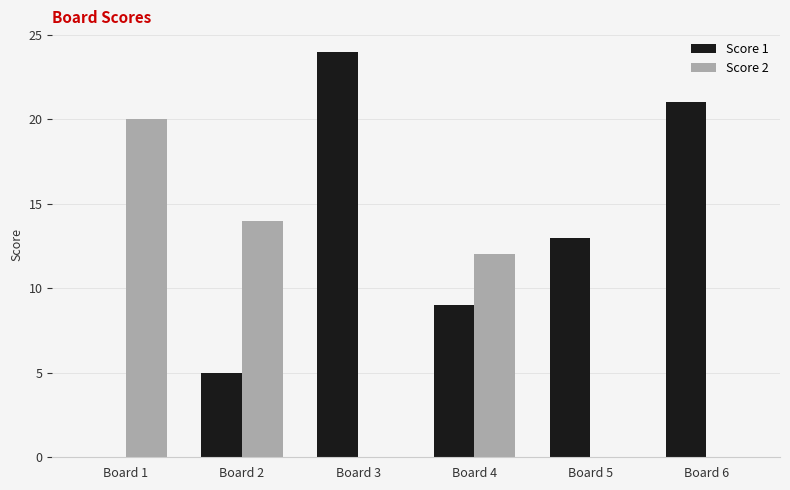

What is the difference between the Score 1 values at Board 3 and Board 6?

3